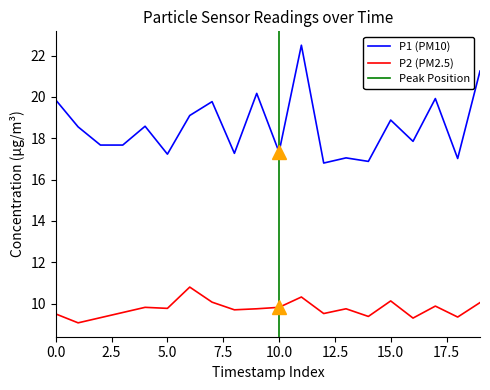

Reading right to left, transcribe all the data shown in this chart.

P1: 21.2	17.0	19.9	17.9	18.9	16.9	17.1	16.8	22.5	17.3	20.2	17.3	19.8	19.1	17.2	18.6	17.7	17.7	18.6	19.9
P2: 10.1	9.3	9.9	9.3	10.1	9.4	9.8	9.5	10.3	9.8	9.8	9.7	10.1	10.8	9.8	9.8	9.6	9.3	9.1	9.5